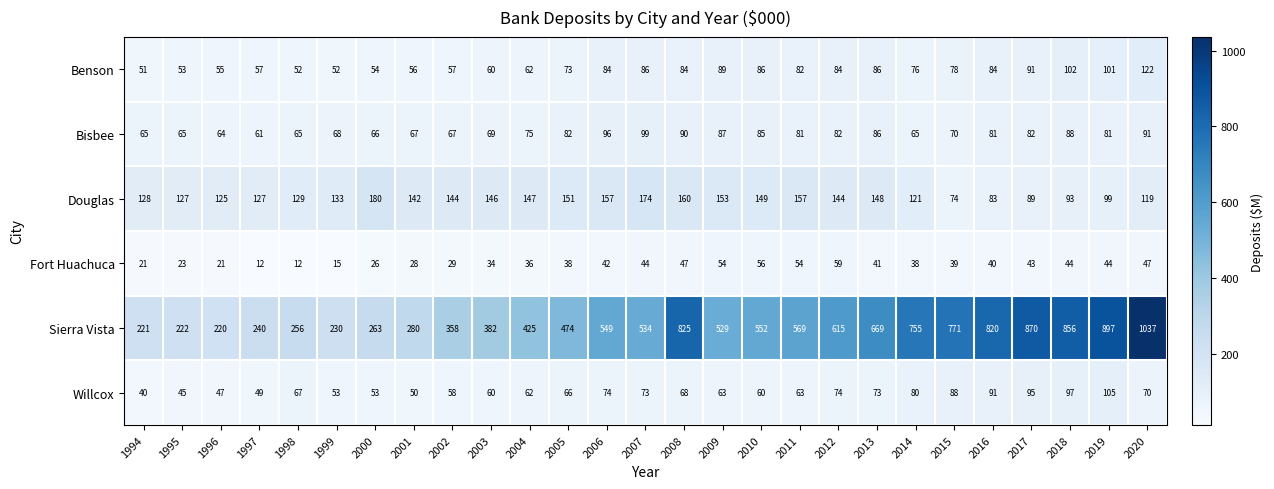

Read the Benson value at 2018, to the nearest 5.

100